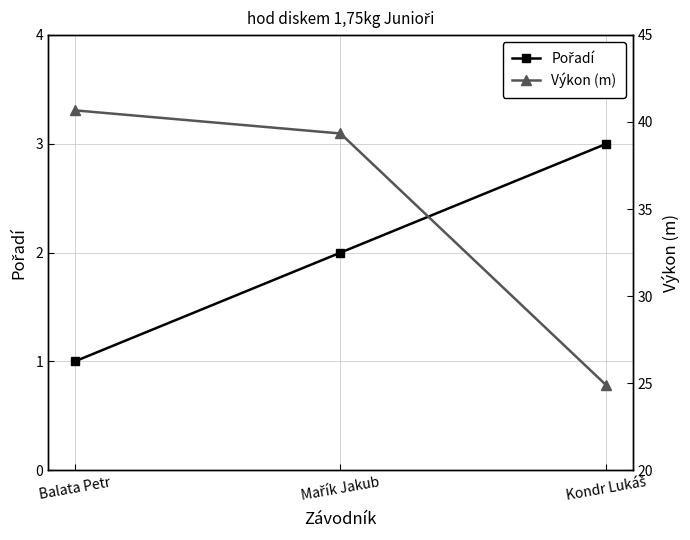

Where is Výkon (m) nearest to the value 32?

Kondr Lukáš